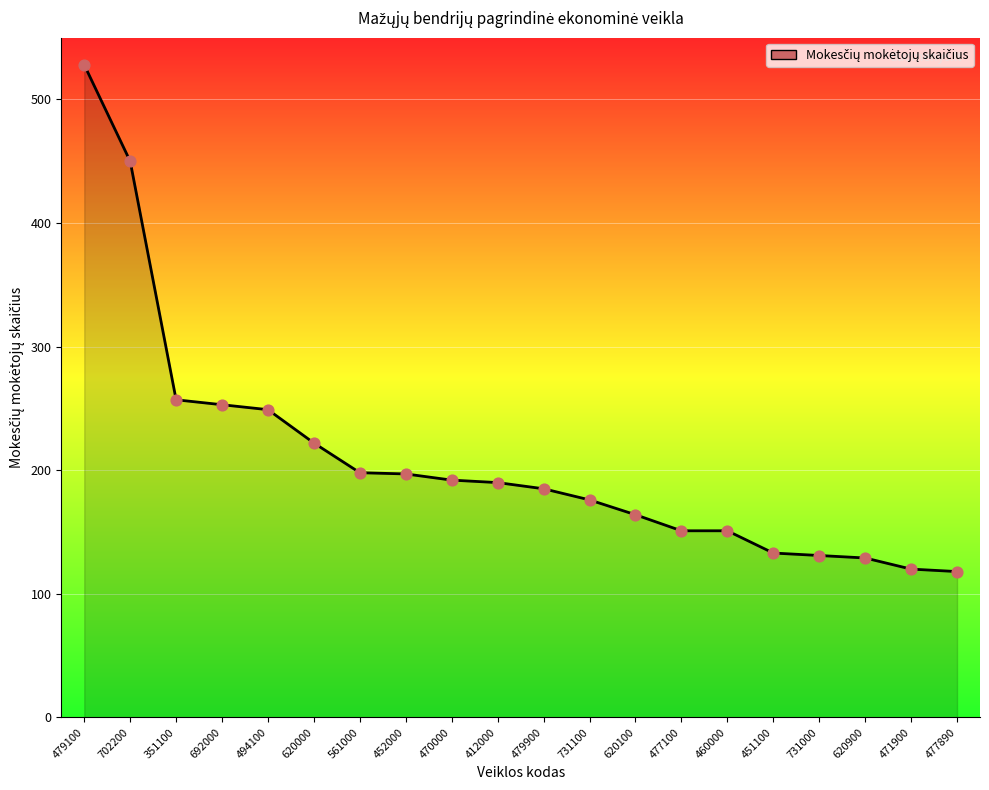

Approximately how many times larger is the value at 479100 compared to 351100?

2.1